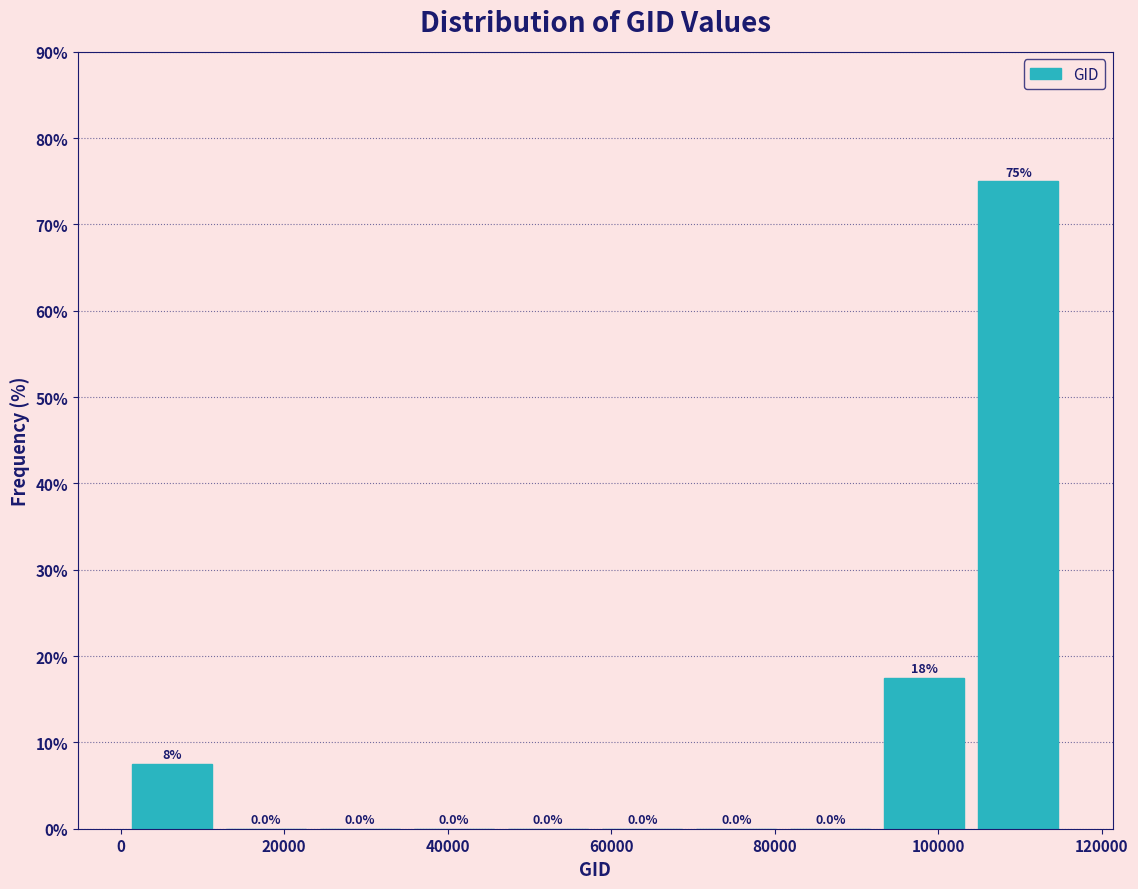

Over which range of the x-axis is the bar tallest?

104000 to 116000